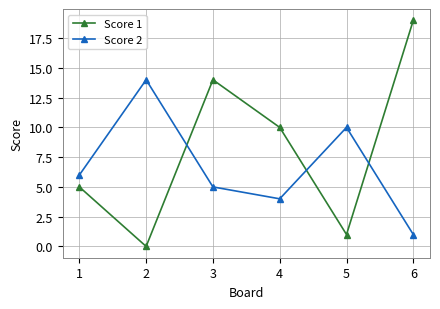

What is the maximum value for Score 2?

14